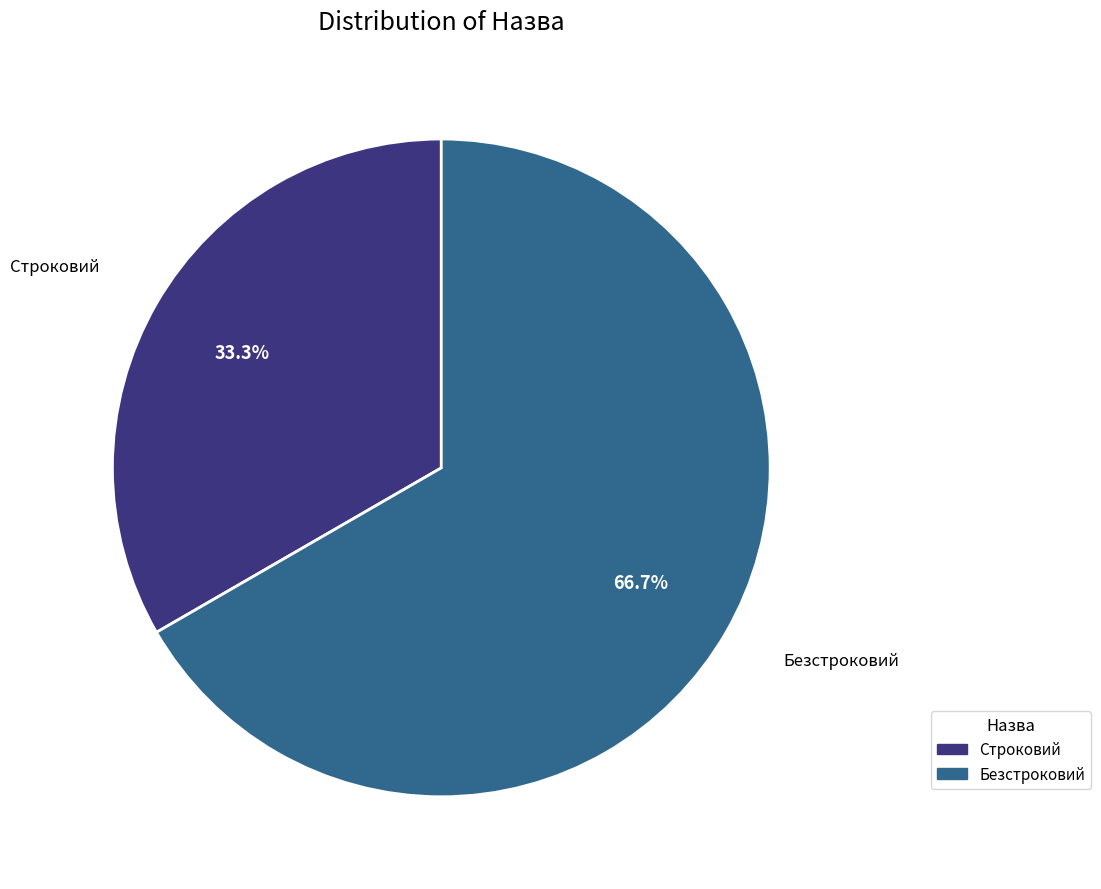

What percentage is NOT represented by Строковий?

66.7%